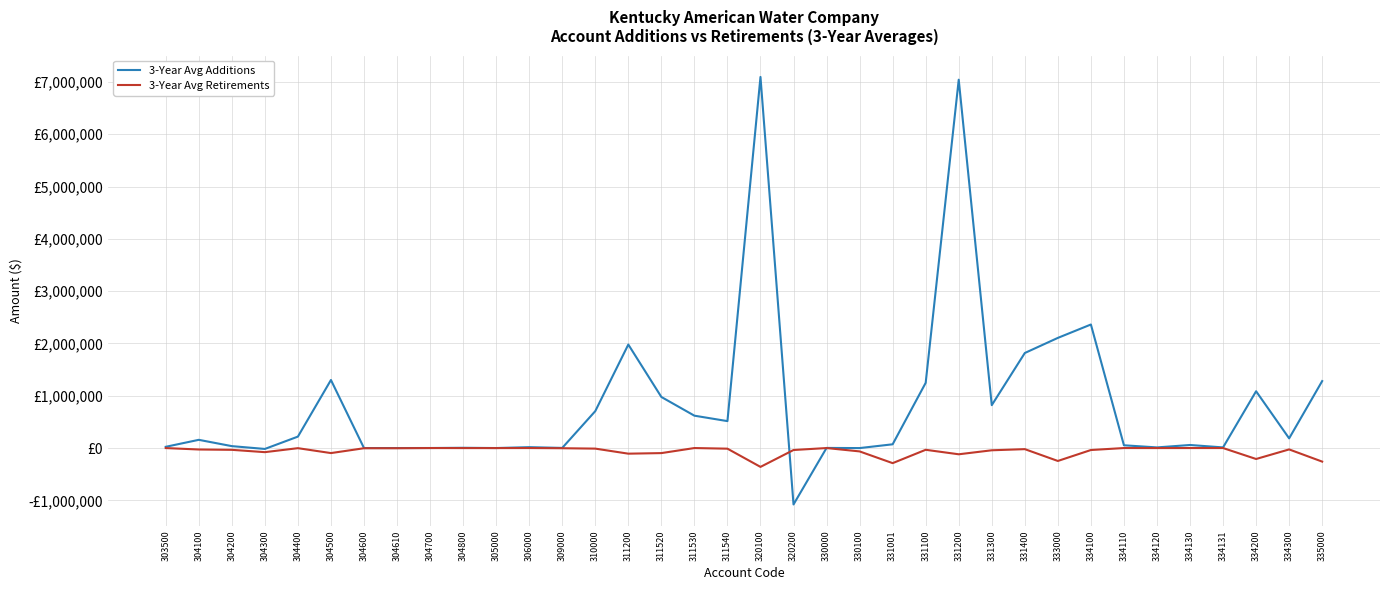

What are all the series names shown in the legend?

3-Year Avg Additions, 3-Year Avg Retirements